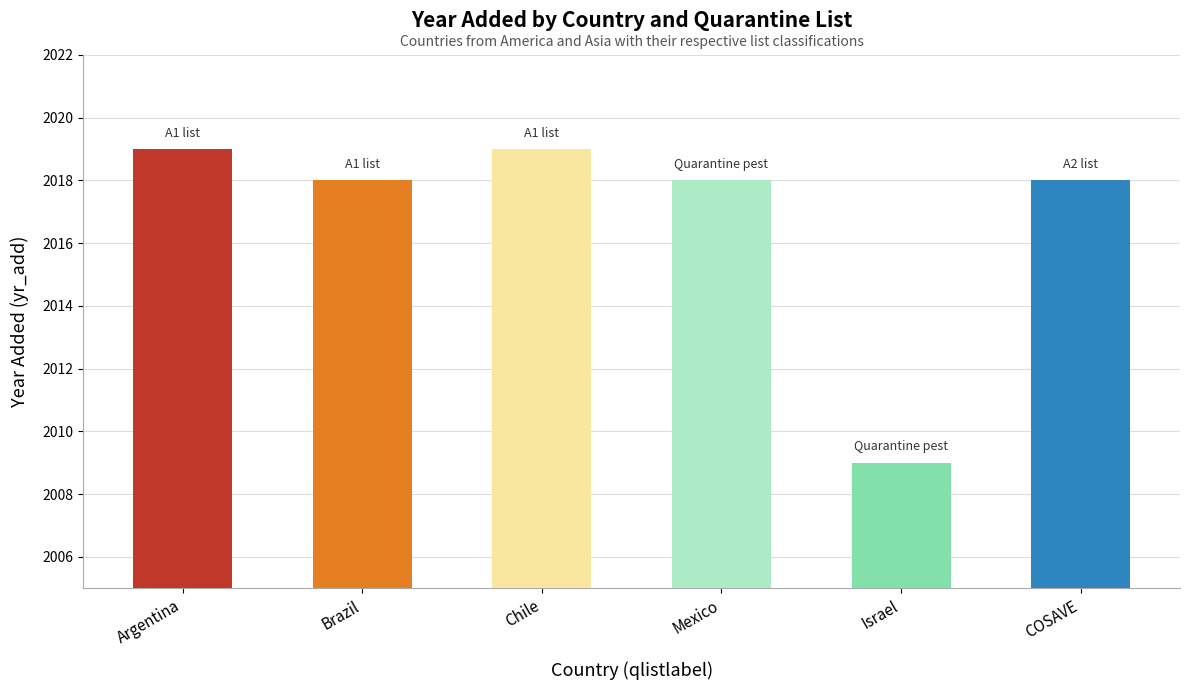

Reading right to left, extract all data points from this chart.

COSAVE=2018	Israel=2009	Mexico=2018	Chile=2019	Brazil=2018	Argentina=2019